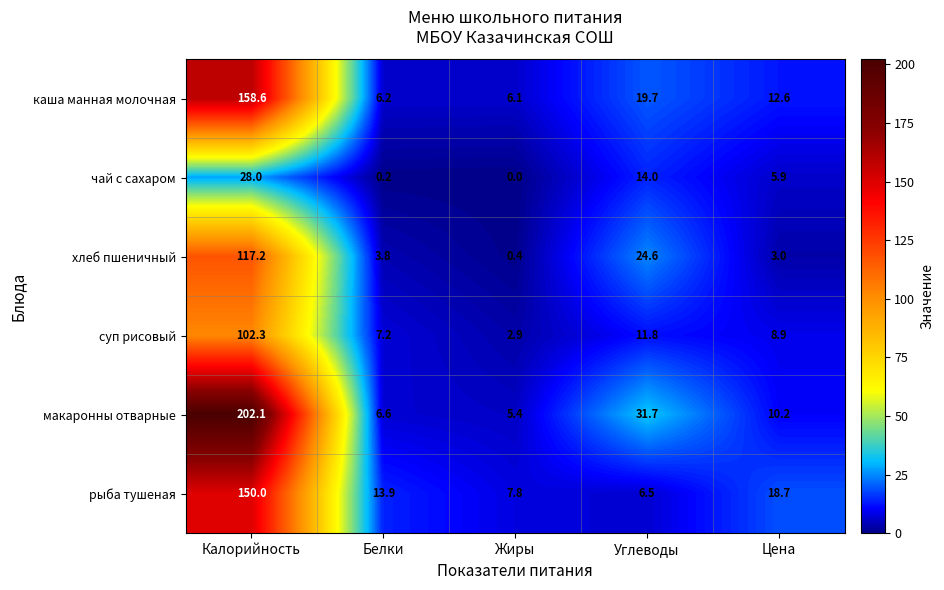

At which category is the sum across all series the highest?

Калорийность